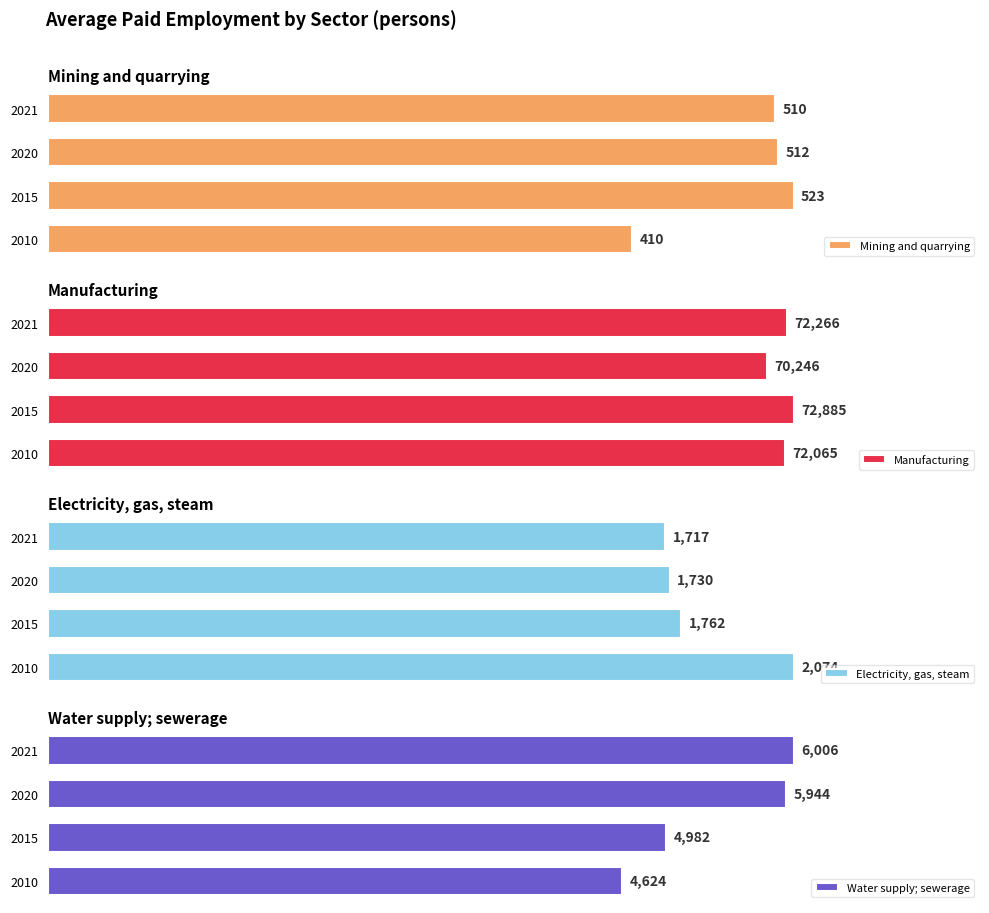

List the labels in order of Water supply; sewerage value, smallest first.

2010, 2015, 2020, 2021